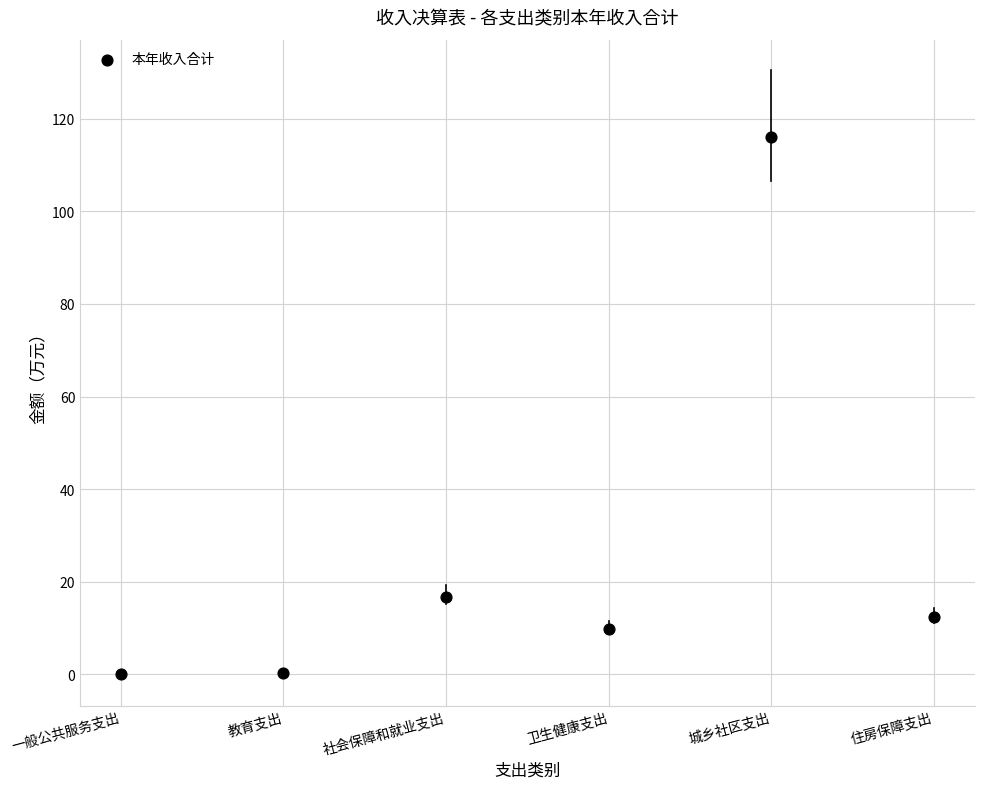

What Y value in the scatter plot is closest to 58?

16.7